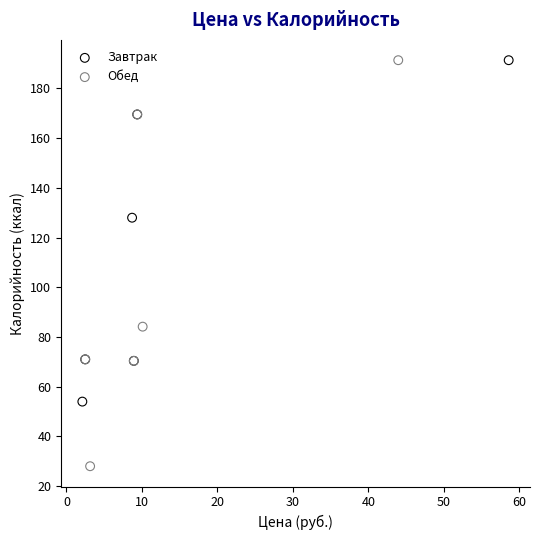

What are all the series names shown in the legend?

Завтрак, Обед